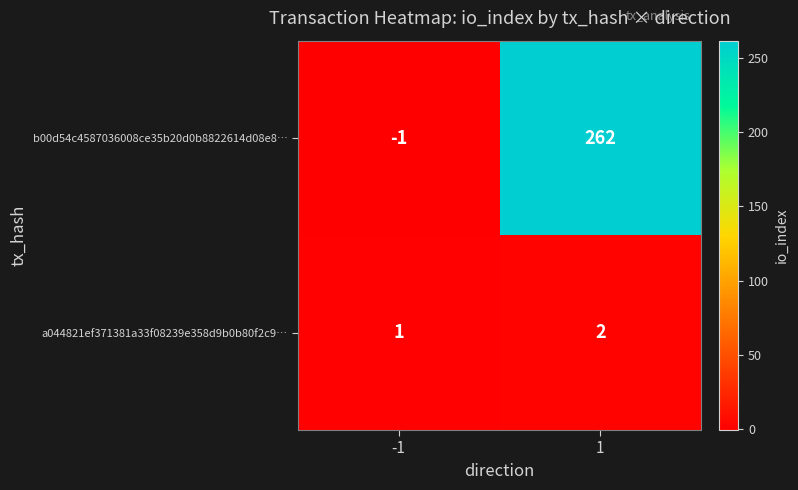

Which series changed the most between -1 and 1?

b00d54c4587036008ce35b20d0b8822614d08e8…